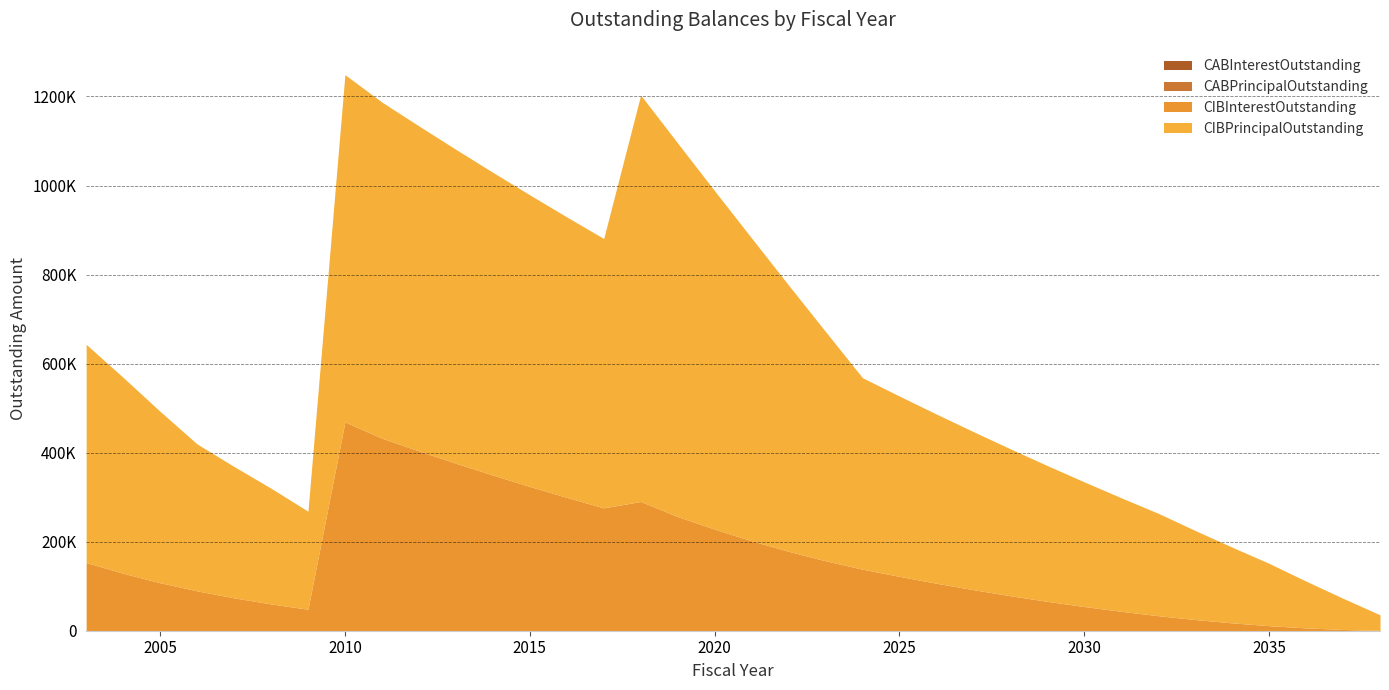

Between 2022 and 2037, which is larger?

2022